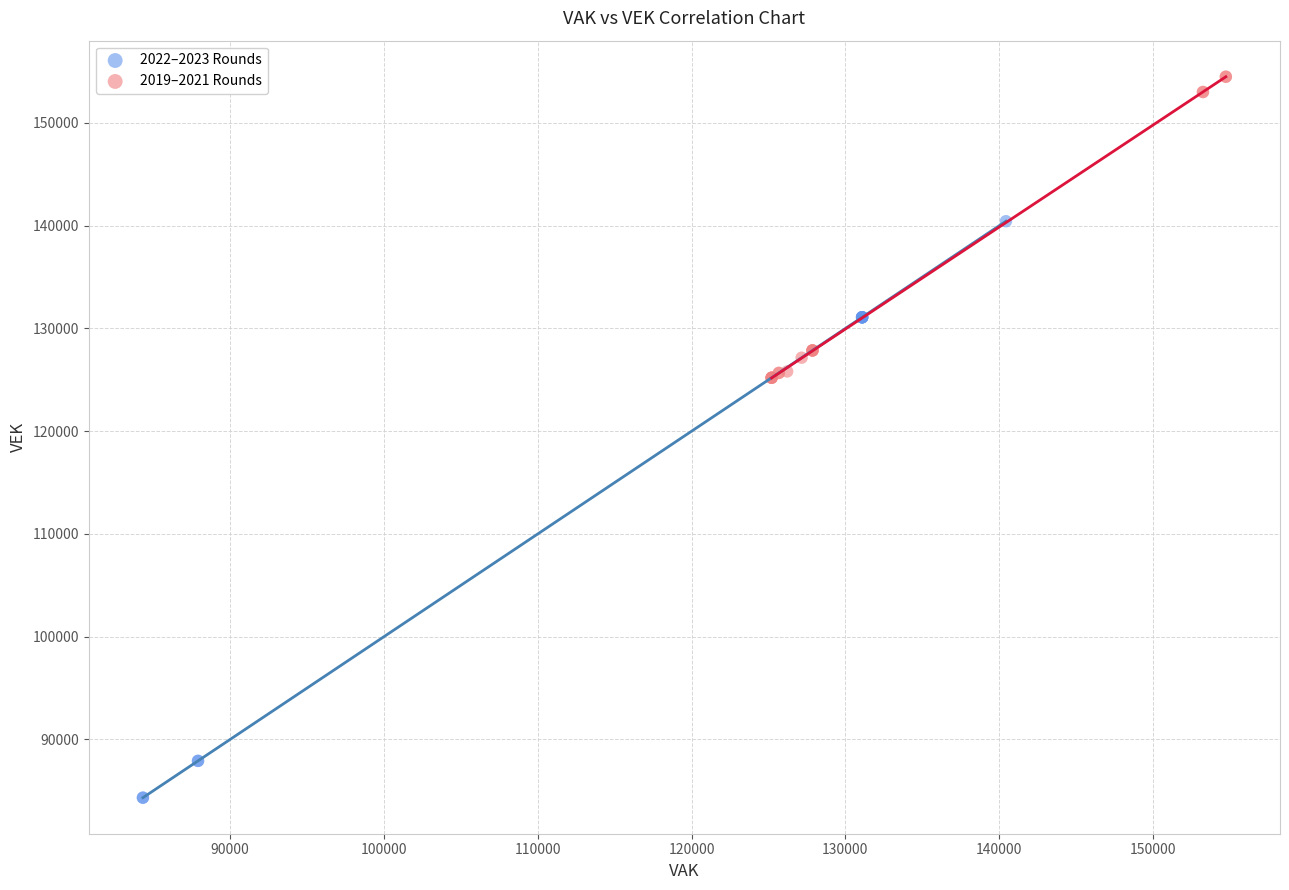

Which series contains the lowest Y value?

2022–2023 Rounds